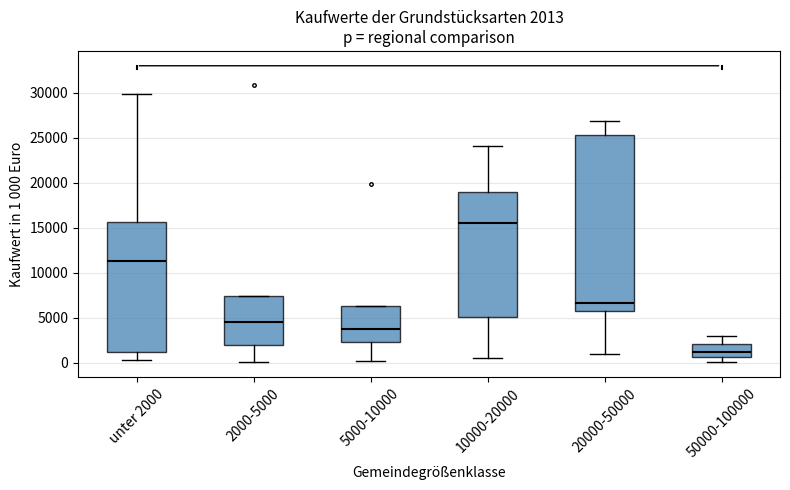

Which box is the tallest, from its lower edge to its upper edge?

20000-50000